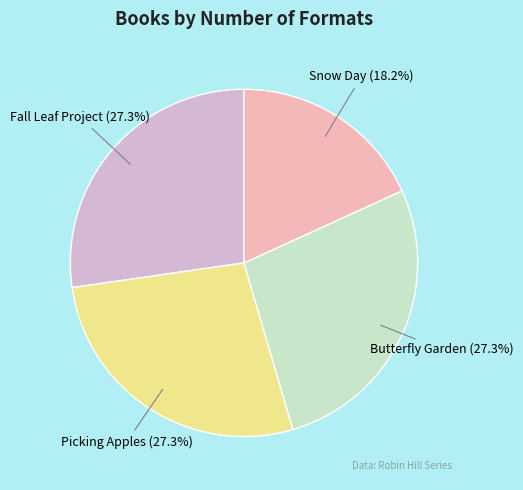

Does any single category account for the majority?

No